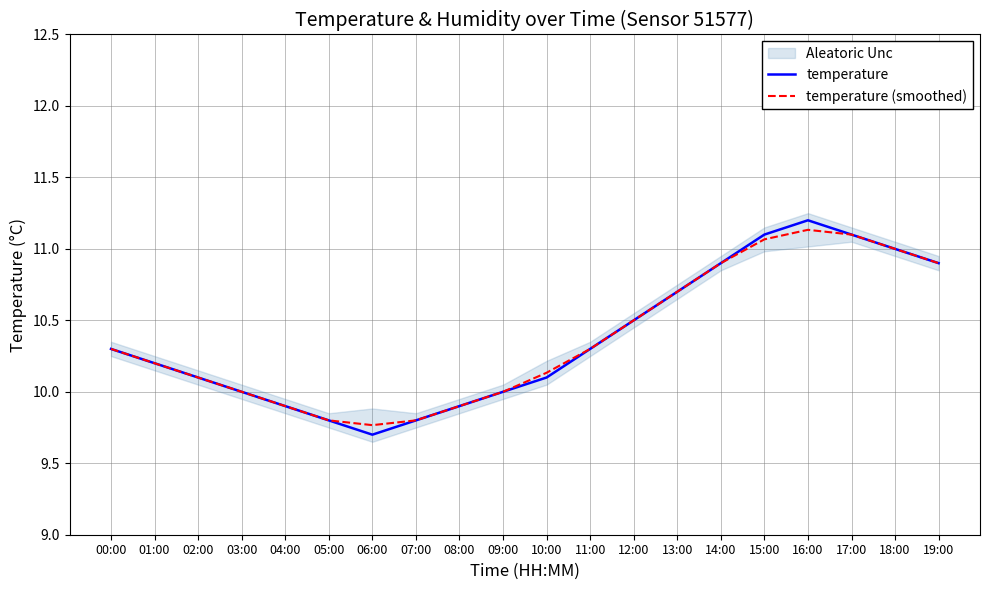

What is the lowest value of the temperature (smoothed) series?

9.8